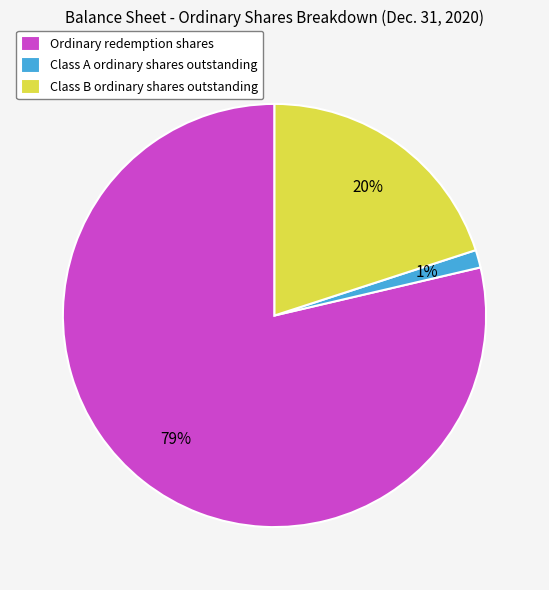

How many segments does this pie chart have?

3